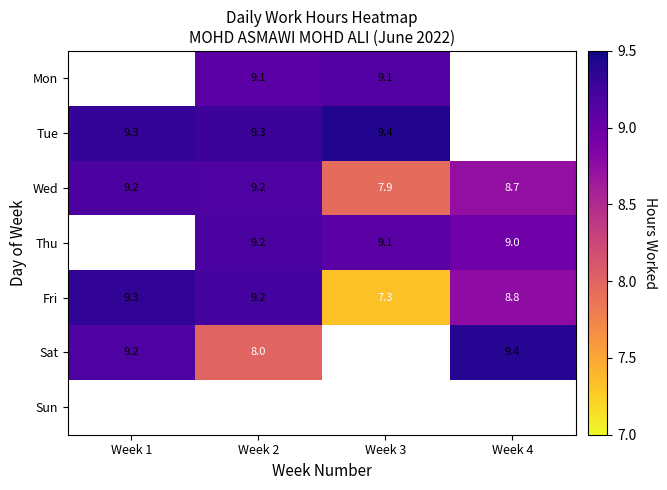

Is the value of Fri at Week 3 greater than the value of Thu at Week 2?

No